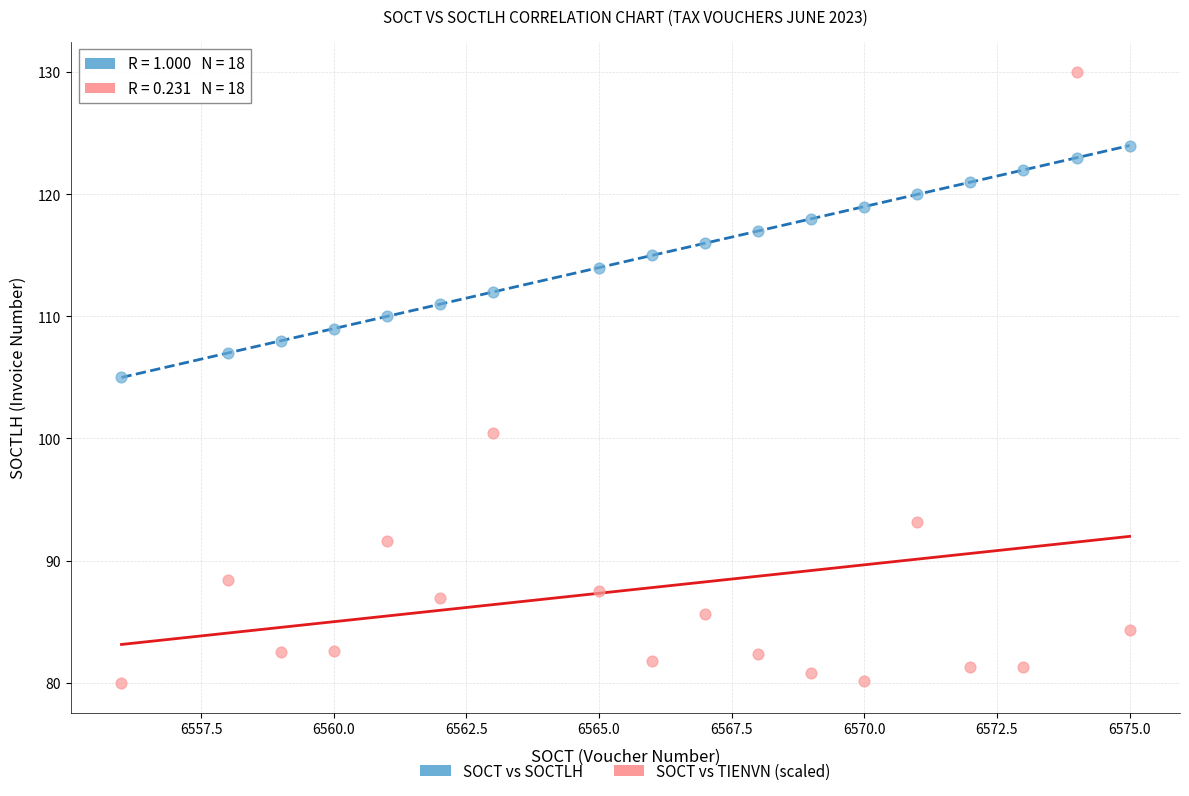

Across all data points, what is the range of Y values (max minus min)?

50.0